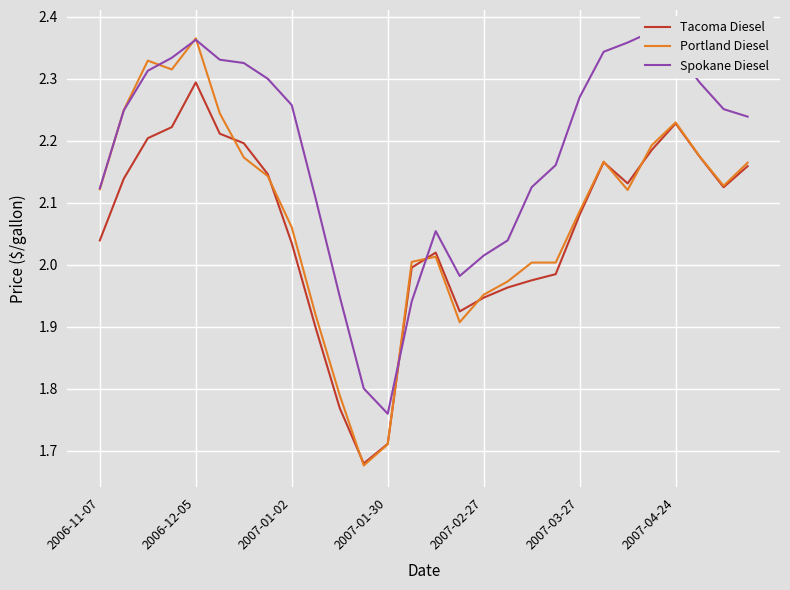

Is the value of Portland Diesel at 2007-01-02 greater than the value of Tacoma Diesel at 18?

Yes